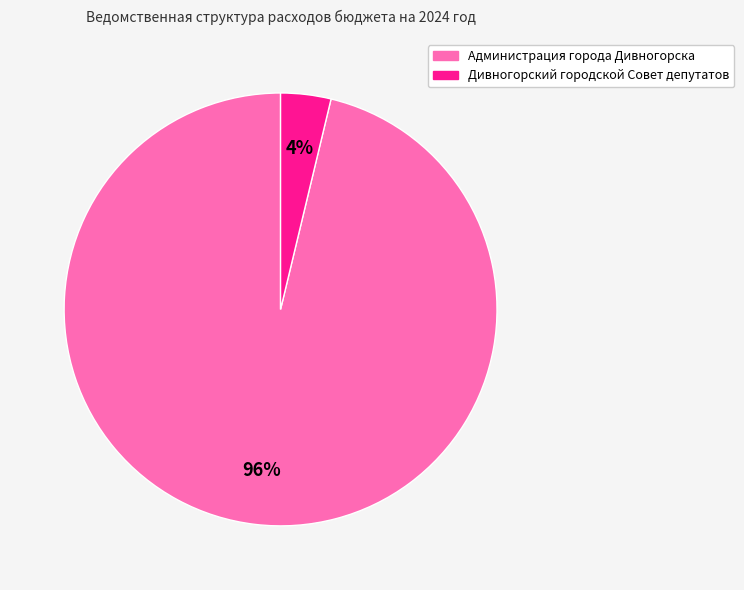

To the nearest percent, what is the combined percentage of Дивногорский городской Совет депутатов and Администрация города Дивногорска?

100%